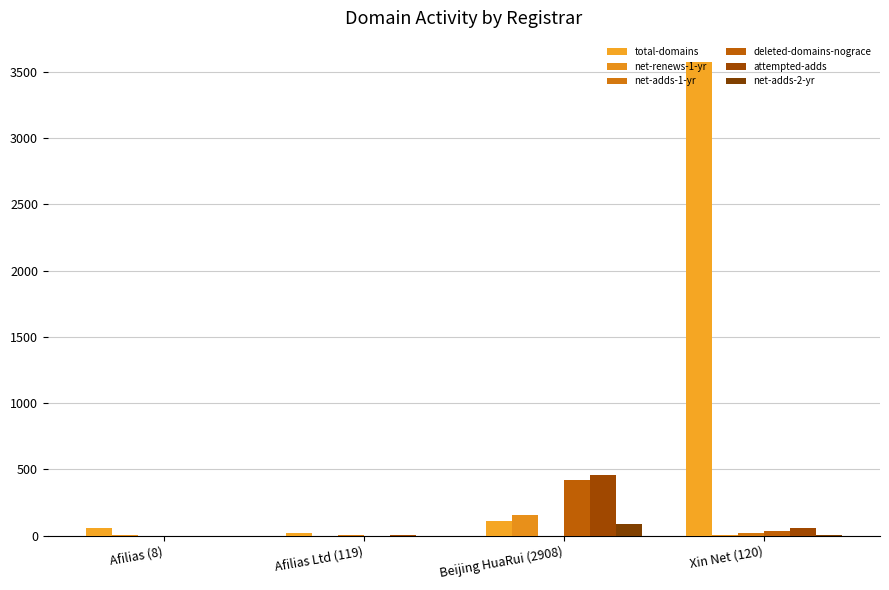

What is the approximate value of total-domains at Beijing HuaRui (2908), to the nearest 10?

110